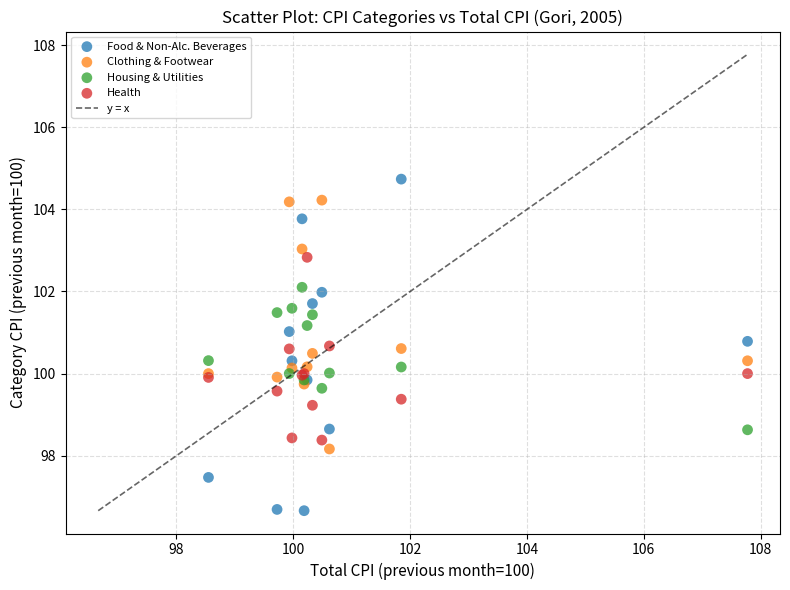

Which series reaches the maximum Y coordinate?

Food & Non-Alc. Beverages